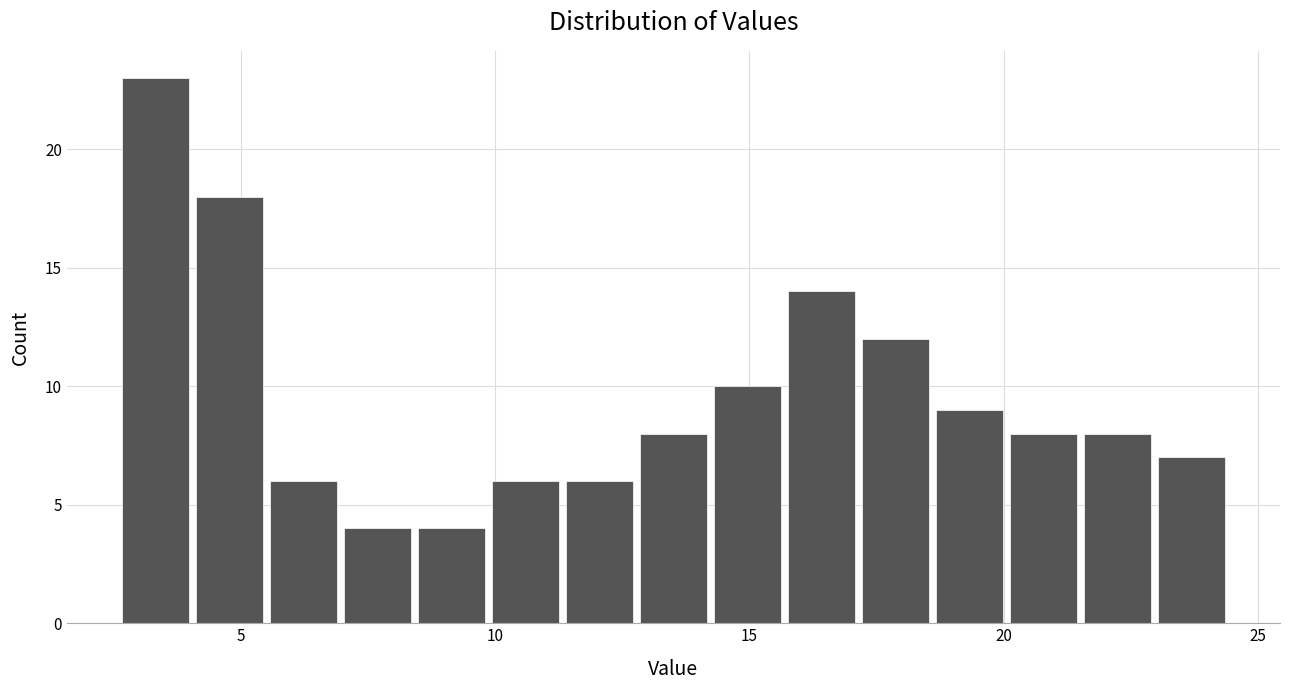

Around what value on the x-axis is the tallest bar? Give the approximate position of its centre, as read against the axis.

3.5